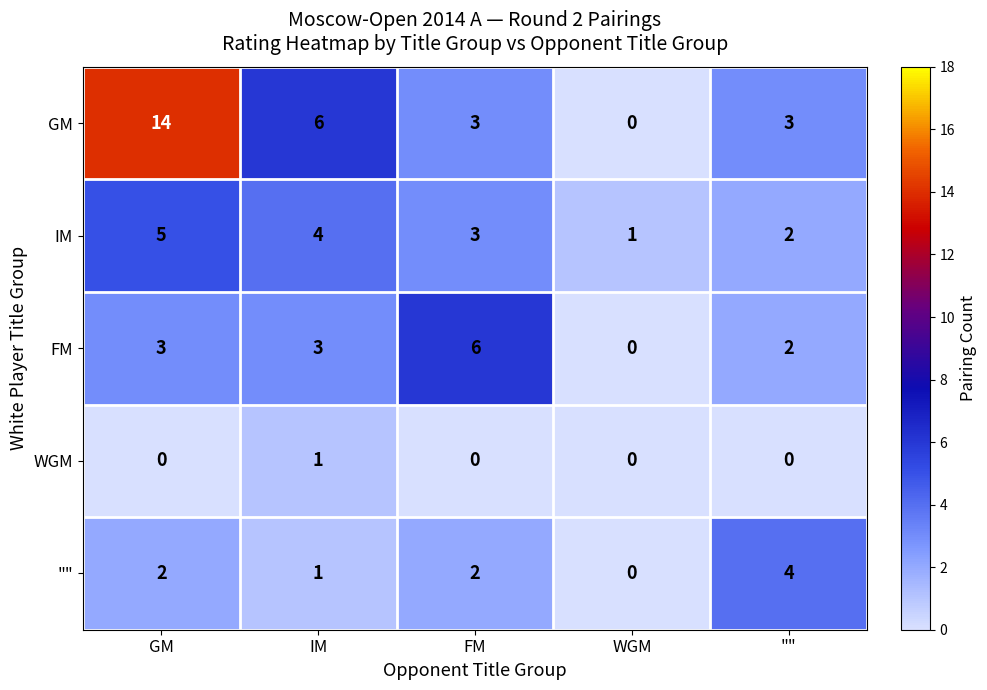

Which series has the largest total across all categories?

GM